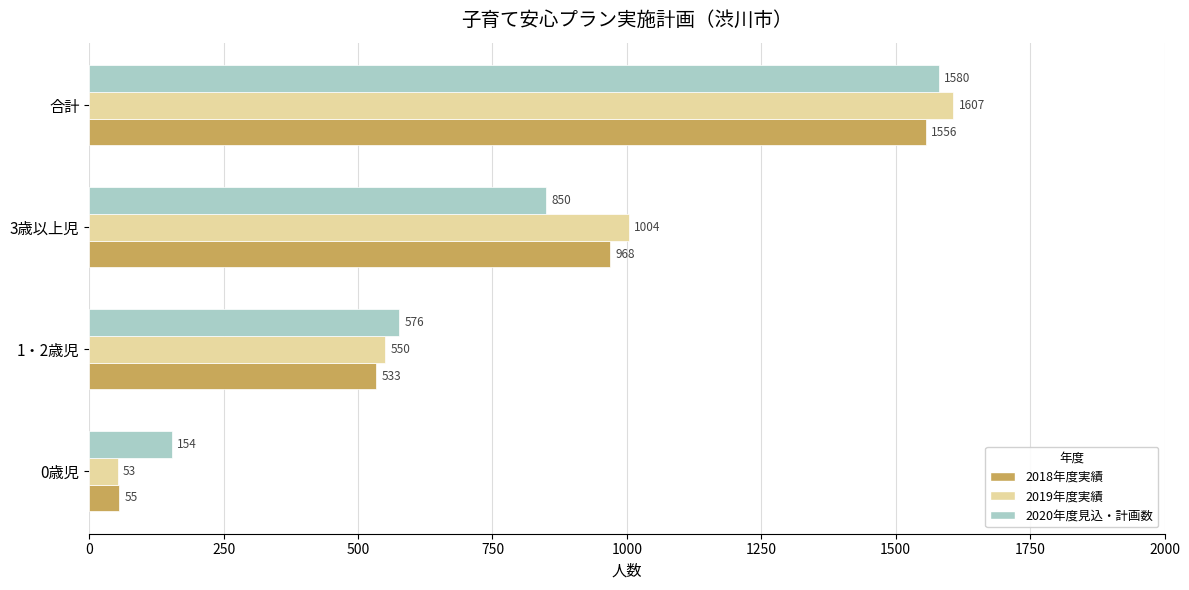

What is the difference between the highest and lowest values at 合計?

51